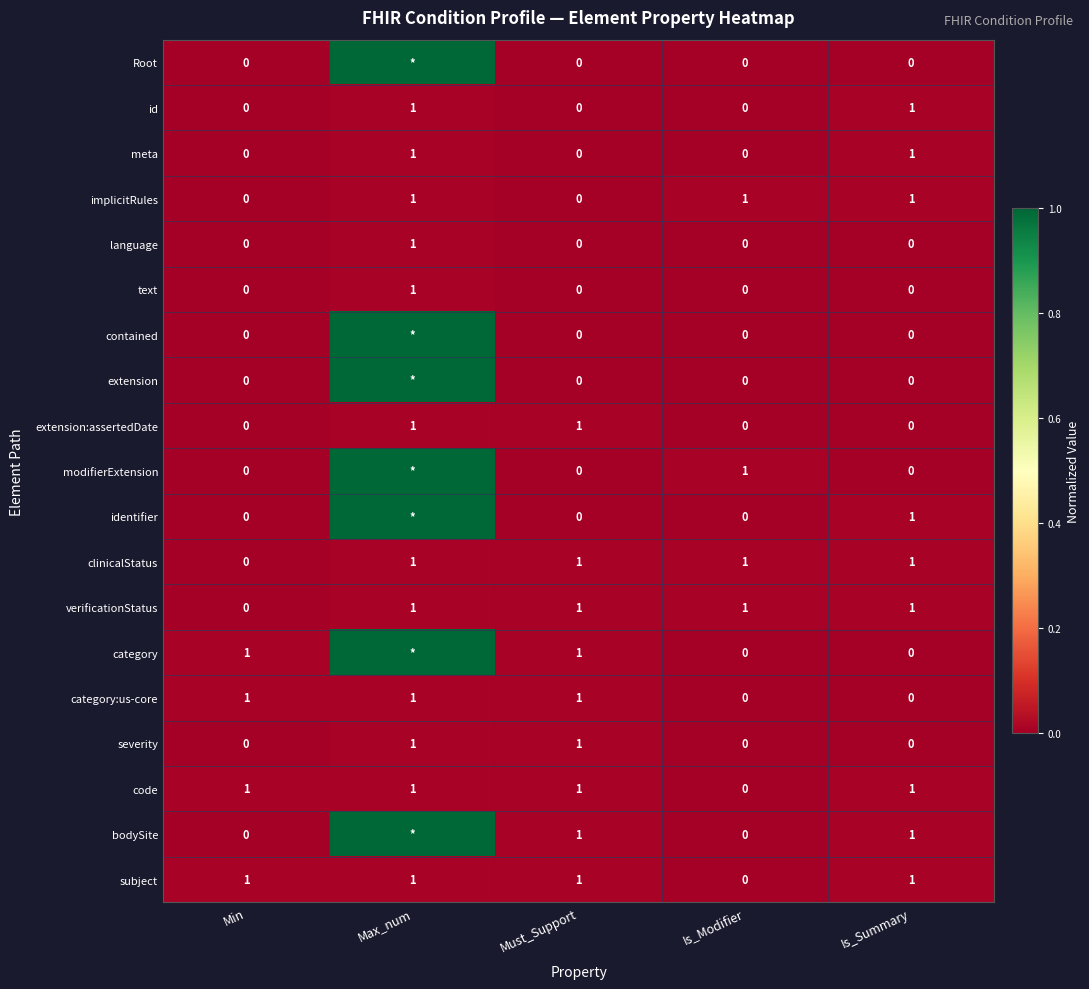

How many data points in meta are above 0?

2